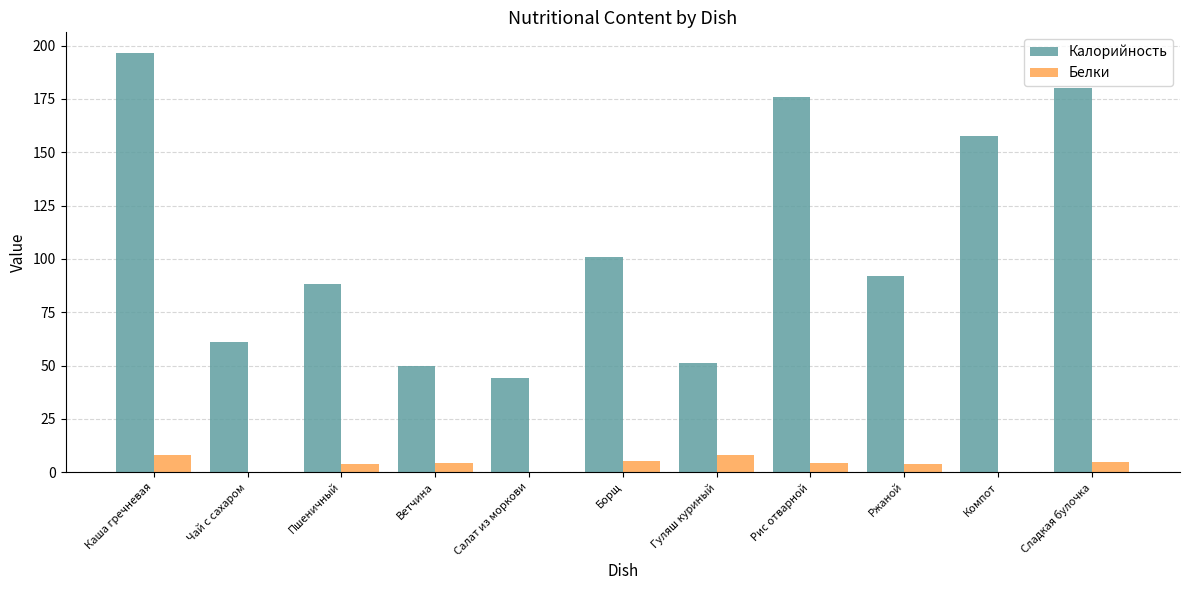

Is it true that Калорийность equals 25.4 at Пшеничный?

False